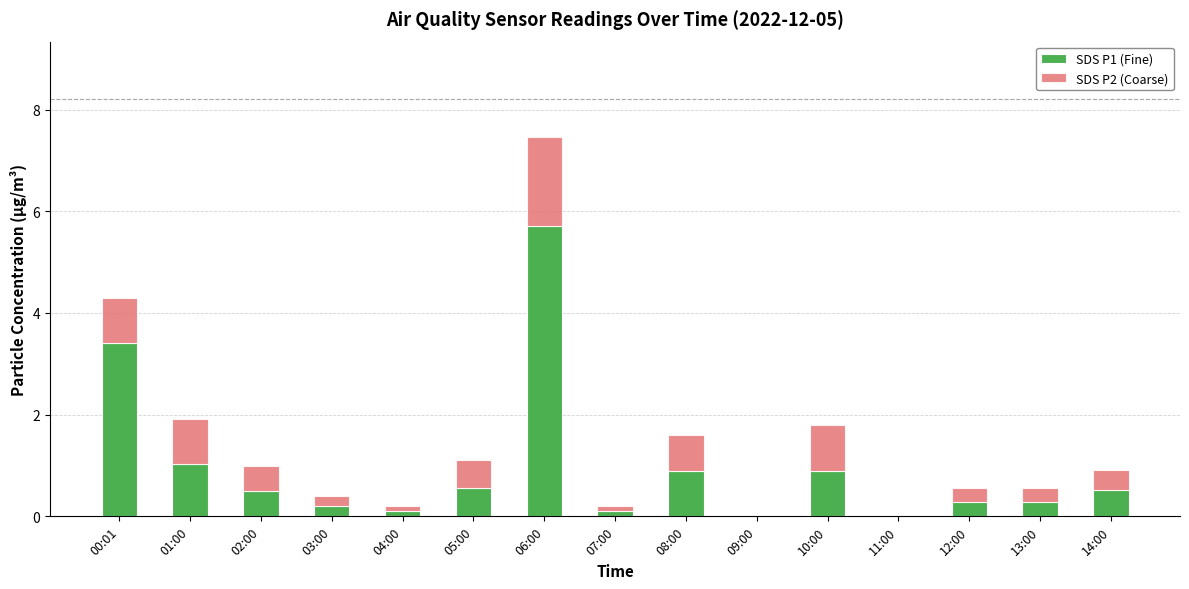

At which category is the sum across all series the highest?

06:00